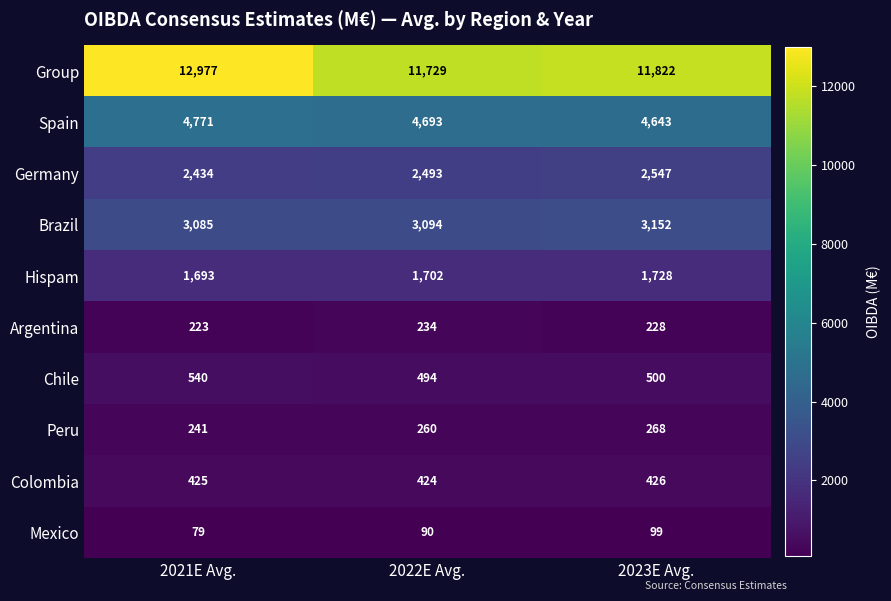

Reading left to right, list all the values displayed in this chart.

Group: 12977	11729	11822
Spain: 4771	4693	4643
Germany: 2434	2493	2547
Brazil: 3085	3094	3152
Hispam: 1693	1702	1728
Argentina: 223	234	228
Chile: 540	494	500
Peru: 241	260	268
Colombia: 425	424	426
Mexico: 79	90	99